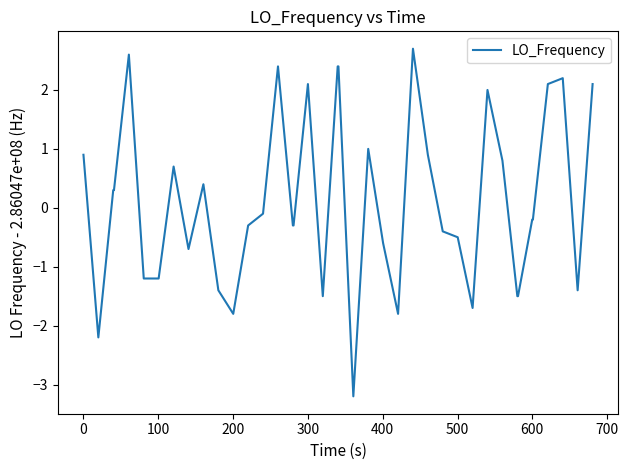

What is the maximum value shown in the chart?

2.7